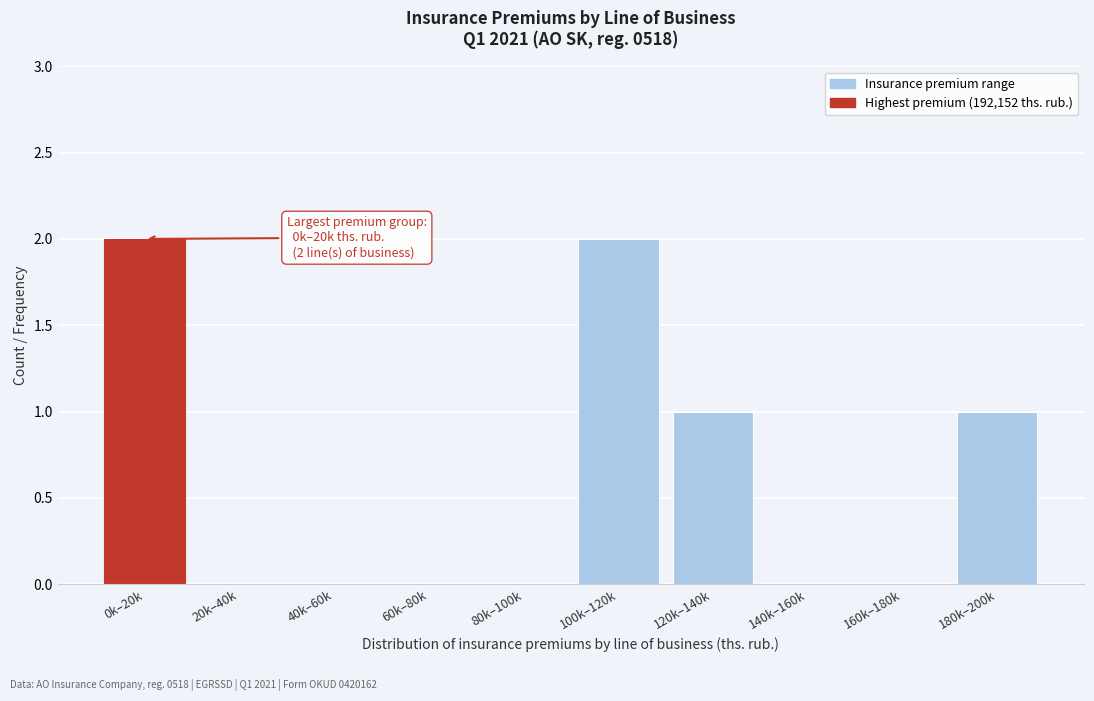

Reading left to right, what are all the values shown in this chart?

0k–20k=2	20k–40k=0	40k–60k=0	60k–80k=0	80k–100k=0	100k–120k=2	120k–140k=1	140k–160k=0	160k–180k=0	180k–200k=1